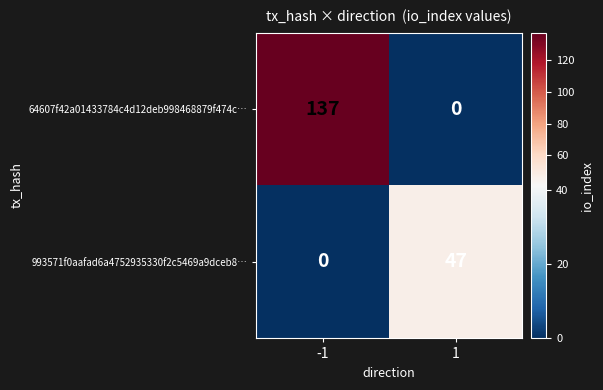

What is the approximate value of 993571f0aafad6a4752935330f2c5469a9dceb8… at 1, to the nearest 10?

50